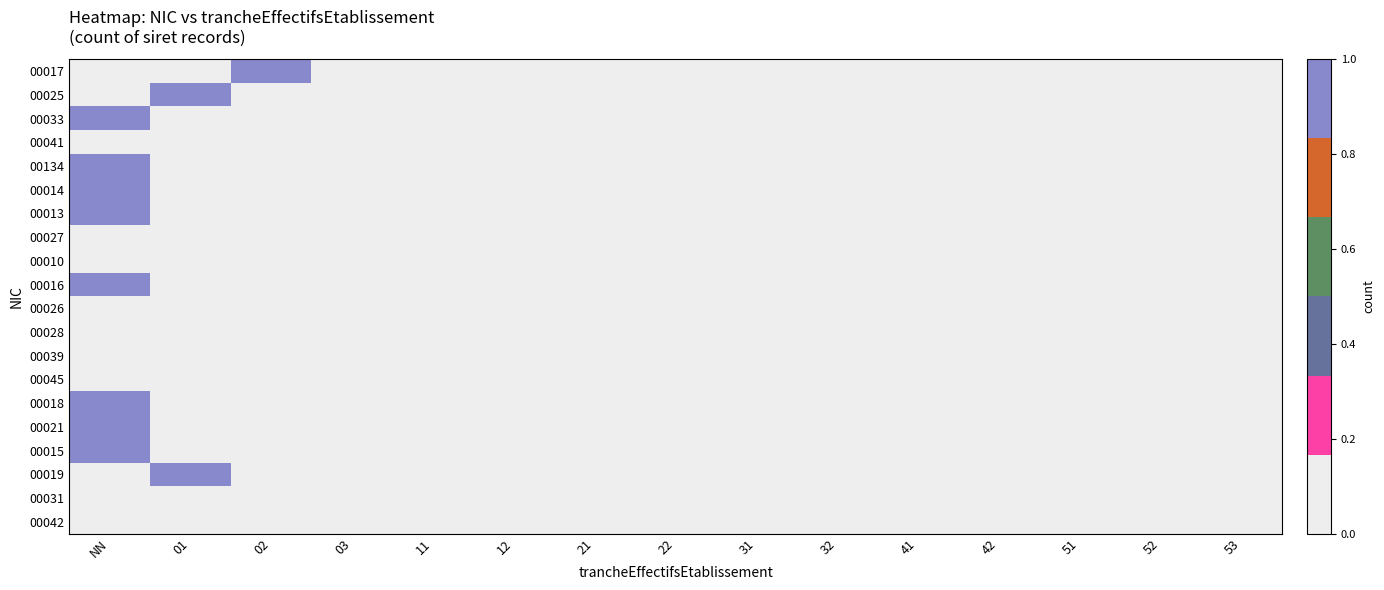

Reading left to right, extract all data points from this chart.

00017: NN=0	01=0	02=1	03=0	11=0	12=0	21=0	22=0	31=0	32=0	41=0	42=0	51=0	52=0	53=0
00025: NN=0	01=1	02=0	03=0	11=0	12=0	21=0	22=0	31=0	32=0	41=0	42=0	51=0	52=0	53=0
00033: NN=1	01=0	02=0	03=0	11=0	12=0	21=0	22=0	31=0	32=0	41=0	42=0	51=0	52=0	53=0
00041: NN=0	01=0	02=0	03=0	11=0	12=0	21=0	22=0	31=0	32=0	41=0	42=0	51=0	52=0	53=0
00134: NN=1	01=0	02=0	03=0	11=0	12=0	21=0	22=0	31=0	32=0	41=0	42=0	51=0	52=0	53=0
00014: NN=1	01=0	02=0	03=0	11=0	12=0	21=0	22=0	31=0	32=0	41=0	42=0	51=0	52=0	53=0
00013: NN=1	01=0	02=0	03=0	11=0	12=0	21=0	22=0	31=0	32=0	41=0	42=0	51=0	52=0	53=0
00027: NN=0	01=0	02=0	03=0	11=0	12=0	21=0	22=0	31=0	32=0	41=0	42=0	51=0	52=0	53=0
00010: NN=0	01=0	02=0	03=0	11=0	12=0	21=0	22=0	31=0	32=0	41=0	42=0	51=0	52=0	53=0
00016: NN=1	01=0	02=0	03=0	11=0	12=0	21=0	22=0	31=0	32=0	41=0	42=0	51=0	52=0	53=0
00026: NN=0	01=0	02=0	03=0	11=0	12=0	21=0	22=0	31=0	32=0	41=0	42=0	51=0	52=0	53=0
00028: NN=0	01=0	02=0	03=0	11=0	12=0	21=0	22=0	31=0	32=0	41=0	42=0	51=0	52=0	53=0
00039: NN=0	01=0	02=0	03=0	11=0	12=0	21=0	22=0	31=0	32=0	41=0	42=0	51=0	52=0	53=0
00045: NN=0	01=0	02=0	03=0	11=0	12=0	21=0	22=0	31=0	32=0	41=0	42=0	51=0	52=0	53=0
00018: NN=1	01=0	02=0	03=0	11=0	12=0	21=0	22=0	31=0	32=0	41=0	42=0	51=0	52=0	53=0
00021: NN=1	01=0	02=0	03=0	11=0	12=0	21=0	22=0	31=0	32=0	41=0	42=0	51=0	52=0	53=0
00015: NN=1	01=0	02=0	03=0	11=0	12=0	21=0	22=0	31=0	32=0	41=0	42=0	51=0	52=0	53=0
00019: NN=0	01=1	02=0	03=0	11=0	12=0	21=0	22=0	31=0	32=0	41=0	42=0	51=0	52=0	53=0
00031: NN=0	01=0	02=0	03=0	11=0	12=0	21=0	22=0	31=0	32=0	41=0	42=0	51=0	52=0	53=0
00042: NN=0	01=0	02=0	03=0	11=0	12=0	21=0	22=0	31=0	32=0	41=0	42=0	51=0	52=0	53=0